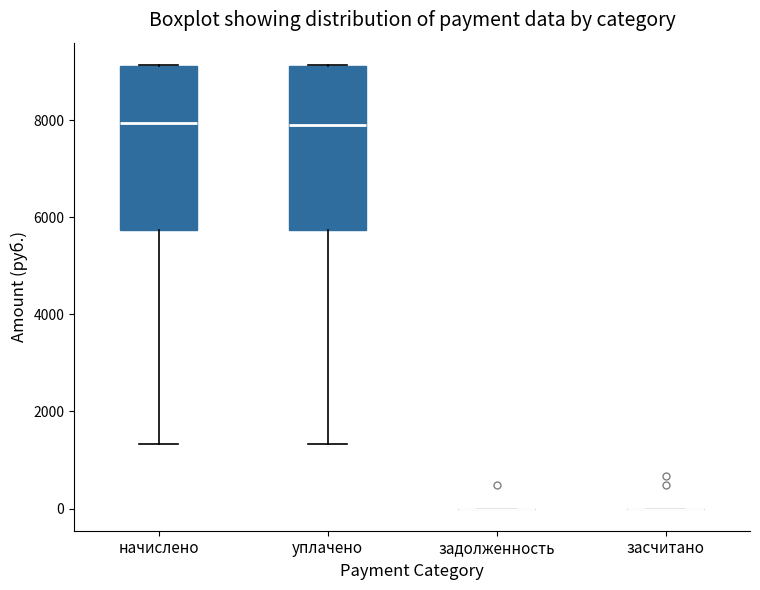

Where does the lower whisker of the box for начислено end on the y-axis? The values are not printed on the chart, so give them approximately, as read against the axis.

1400